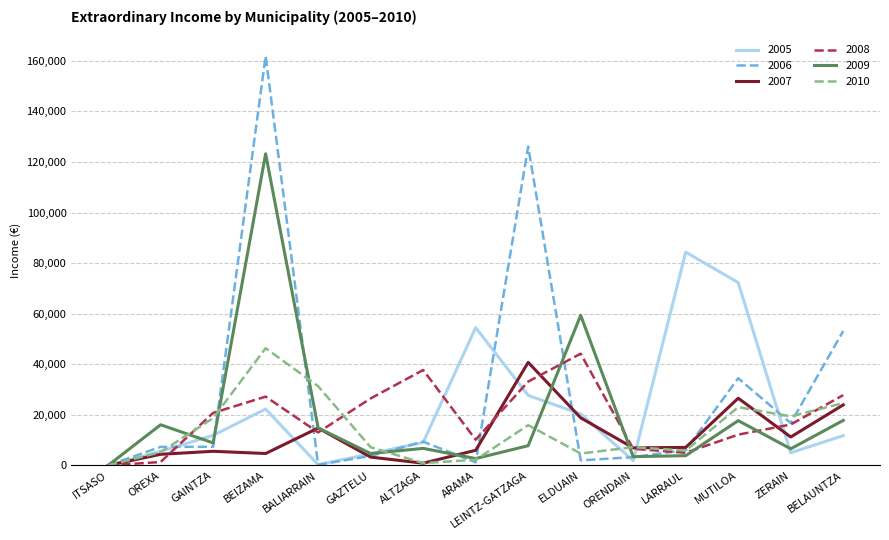

How many lines are shown in the chart?

6